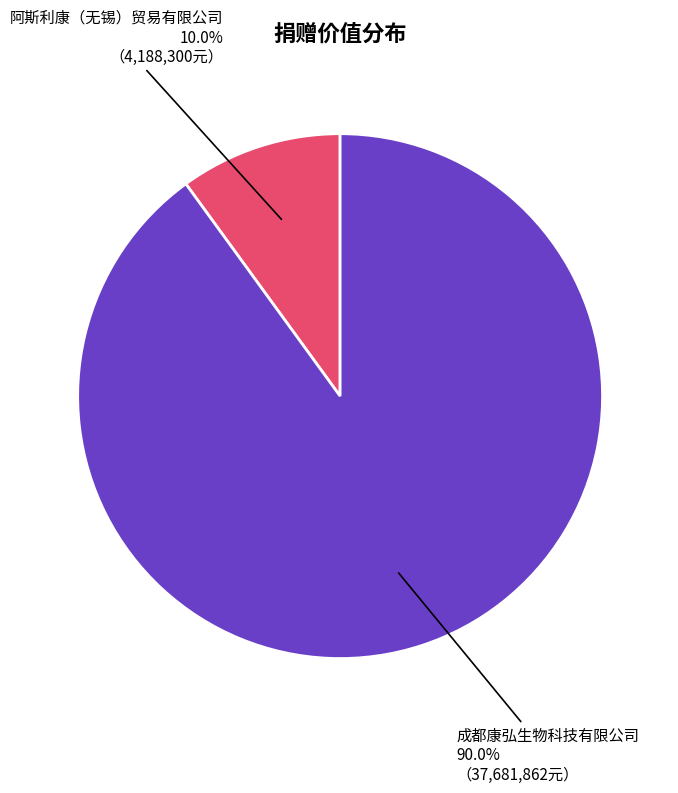

Approximately how many times larger is the value at 成都康弘生物科技有限公司 compared to 阿斯利康（无锡）贸易有限公司?

9.0